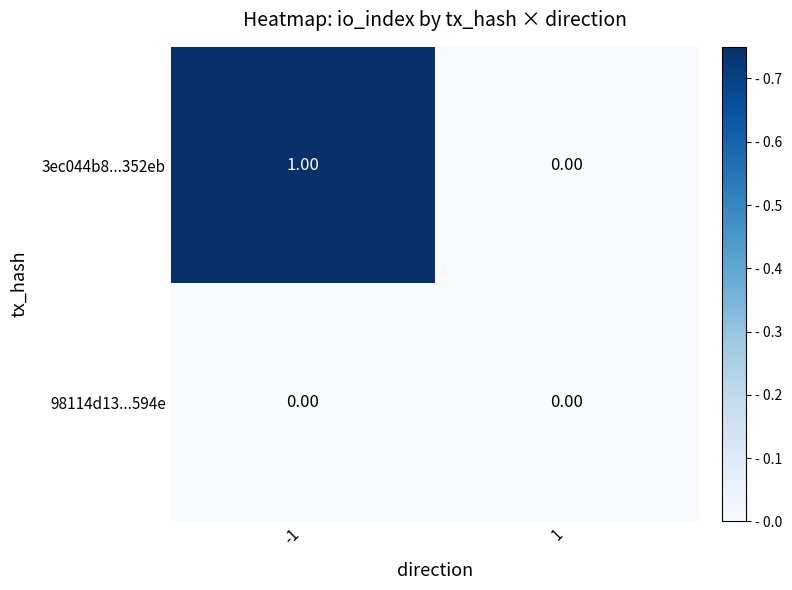

Which series has the widest spread of values?

3ec044b8...352eb